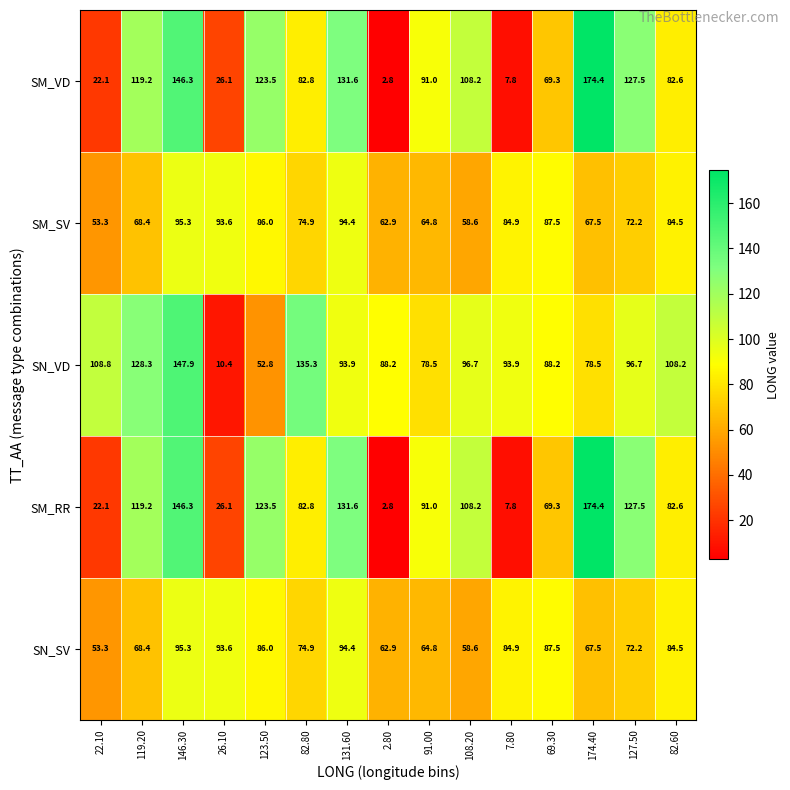

List the labels in order of SM_RR value, largest first.

174.40, 146.30, 131.60, 127.50, 123.50, 119.20, 108.20, 91.00, 82.80, 82.60, 69.30, 26.10, 22.10, 7.80, 2.80